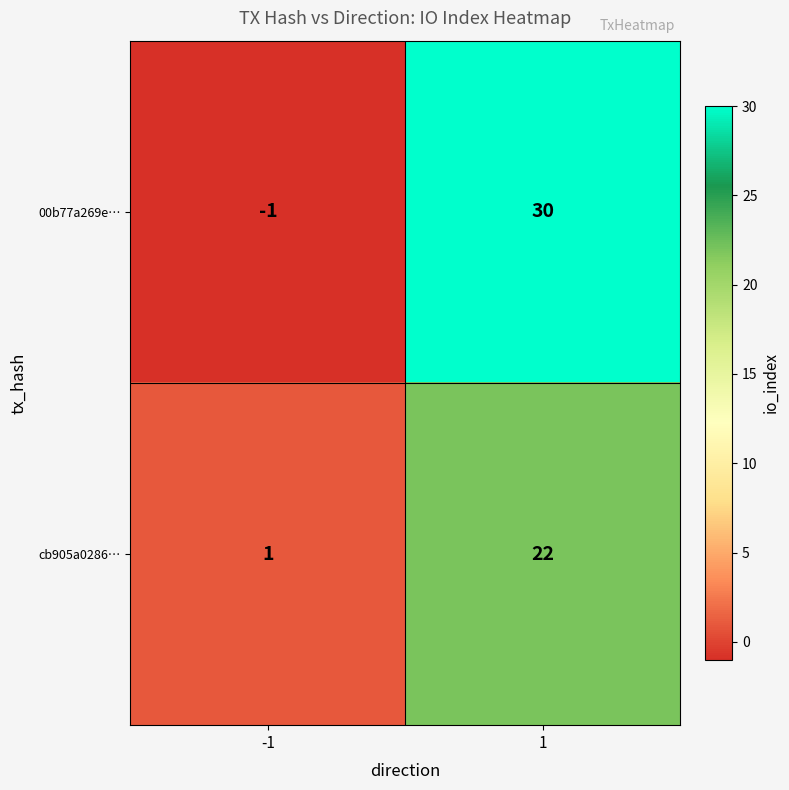

Which series has the largest range (max minus min)?

00b77a269e…